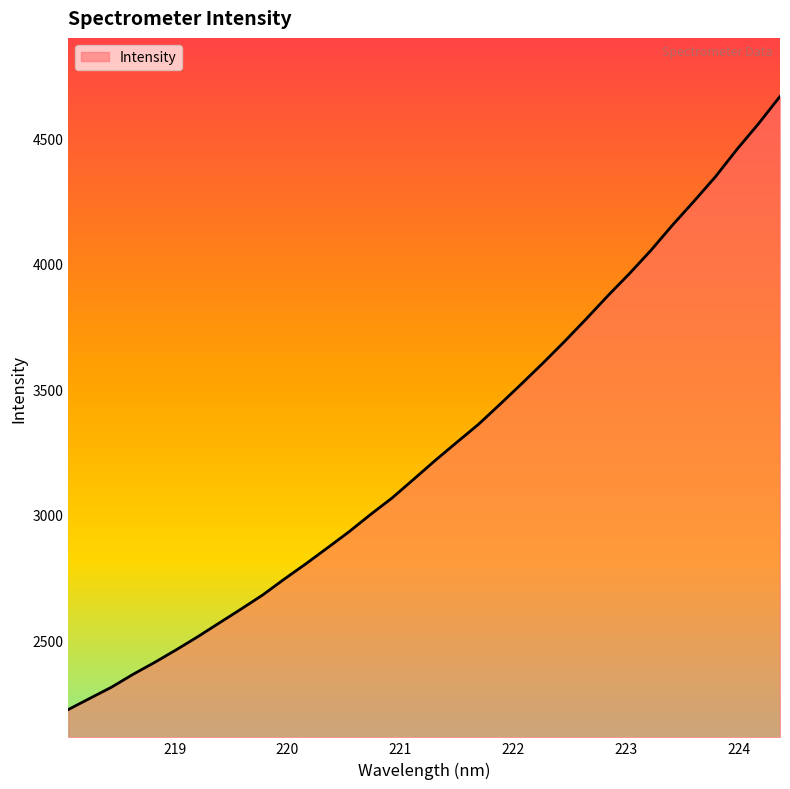

How many lines are shown in the chart?

1